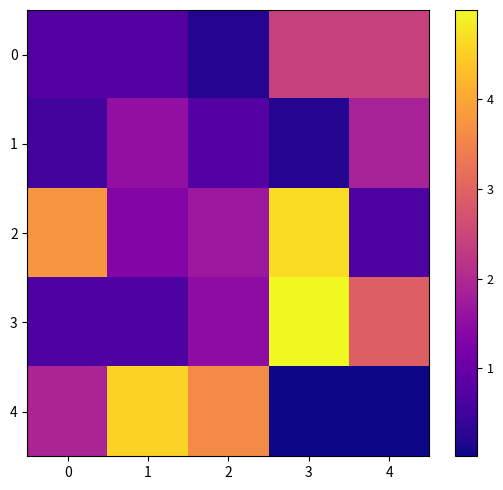

What is the spread (max minus min) of values at 3?

5.0